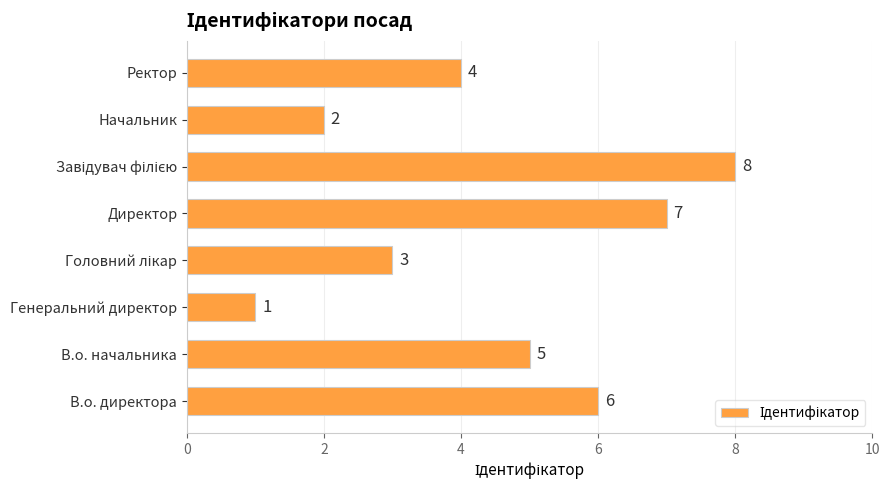

Are the bars grouped side by side (vs. stacked)?

No